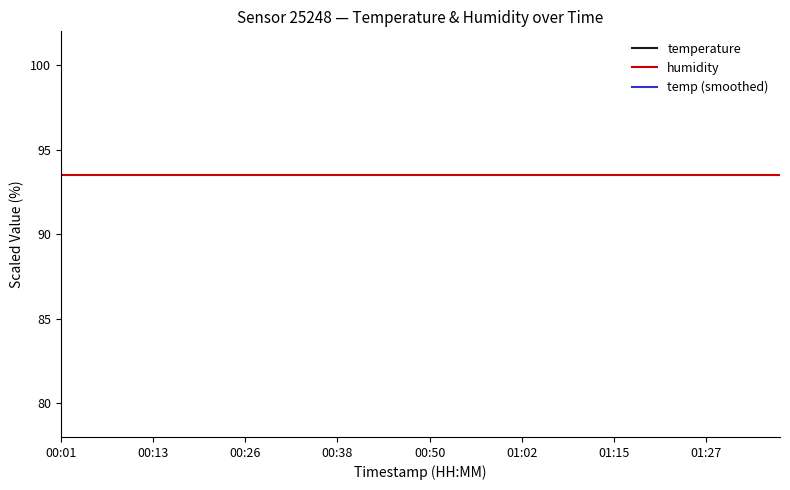

True or false: temp (smoothed) and humidity intersect in this chart.

False